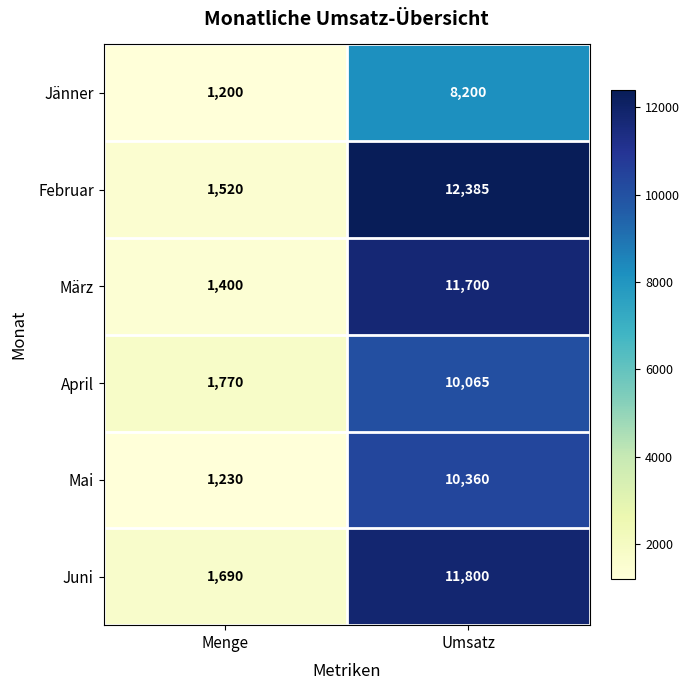

List the series in order of their peak value, lowest first.

Jänner, April, Mai, März, Juni, Februar